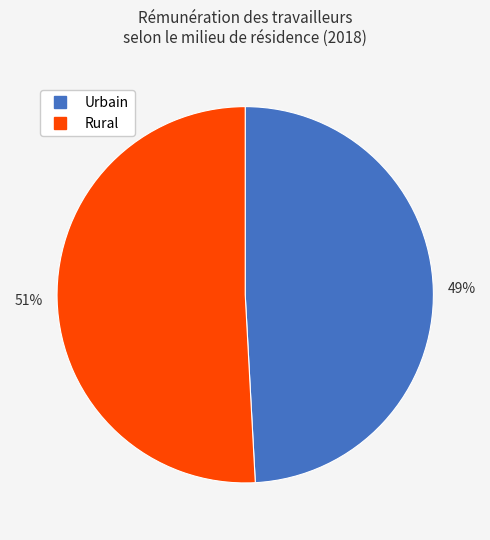

What is the largest slice in the pie chart?

Rural